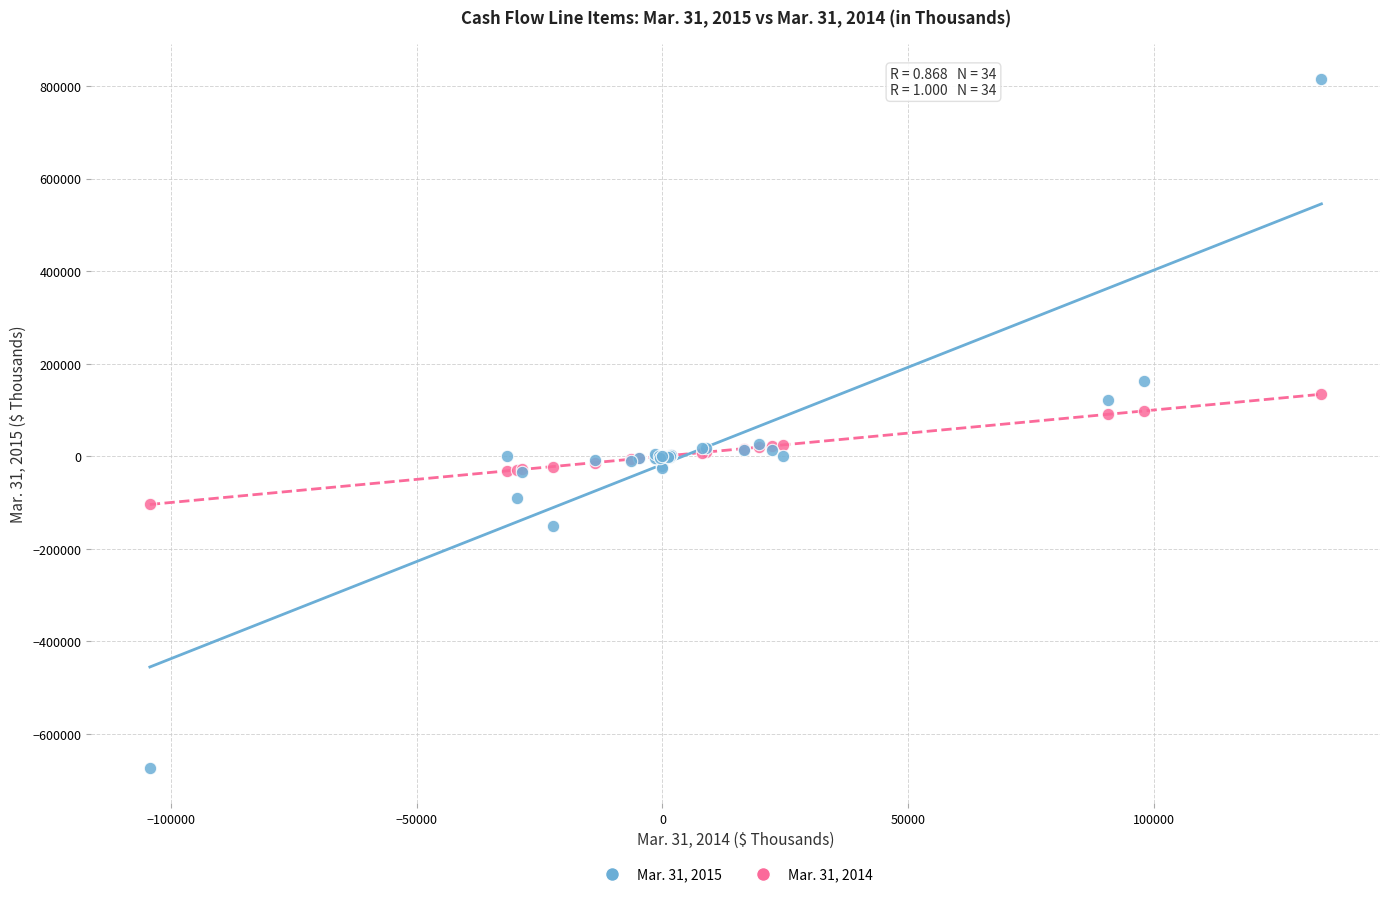

Which series contains the highest Y value?

Mar. 31, 2015